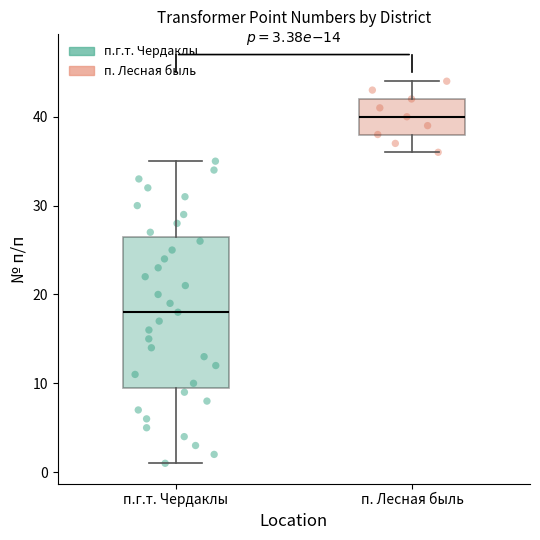

Which box is the tallest, from its lower edge to its upper edge?

п.г.т. Чердаклы